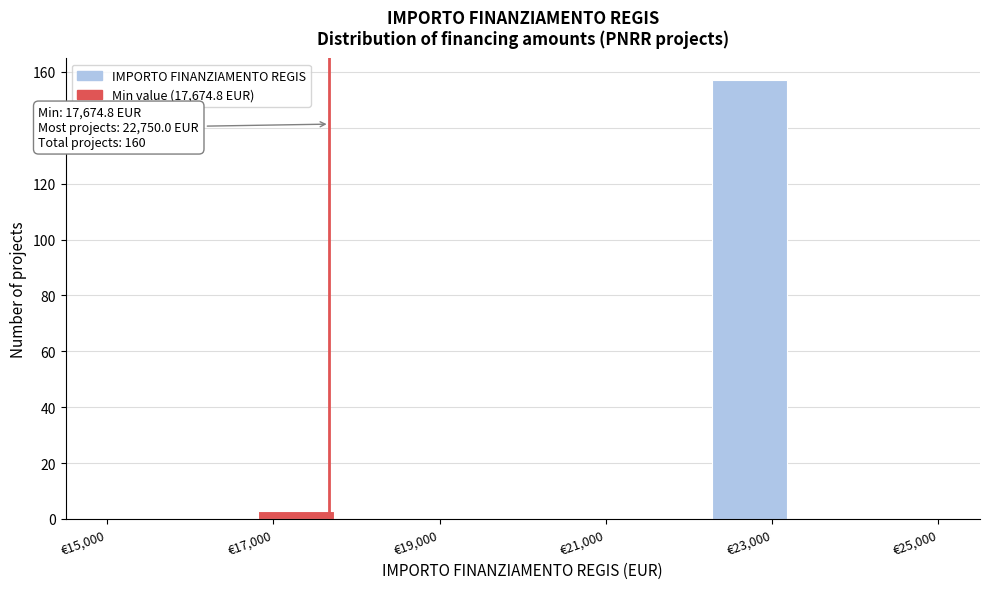

Over which range of the x-axis is the bar tallest?

22200 to 23200